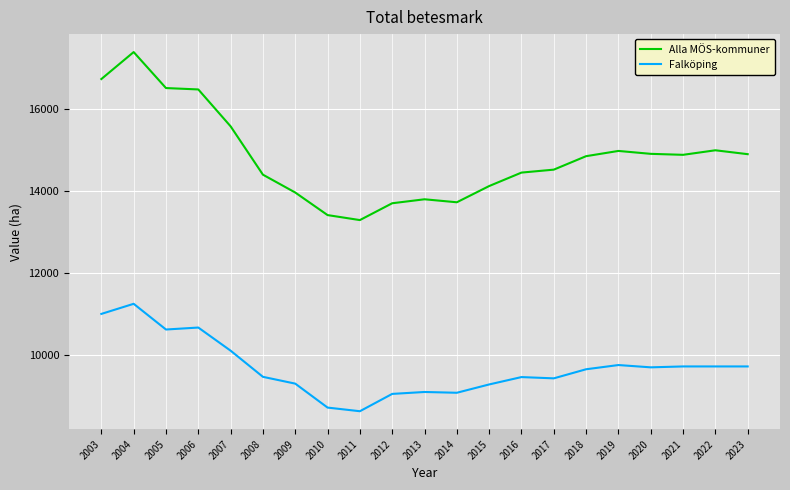

Rank the series by their average value, from highest to lowest.

Alla MÖS-kommuner, Falköping